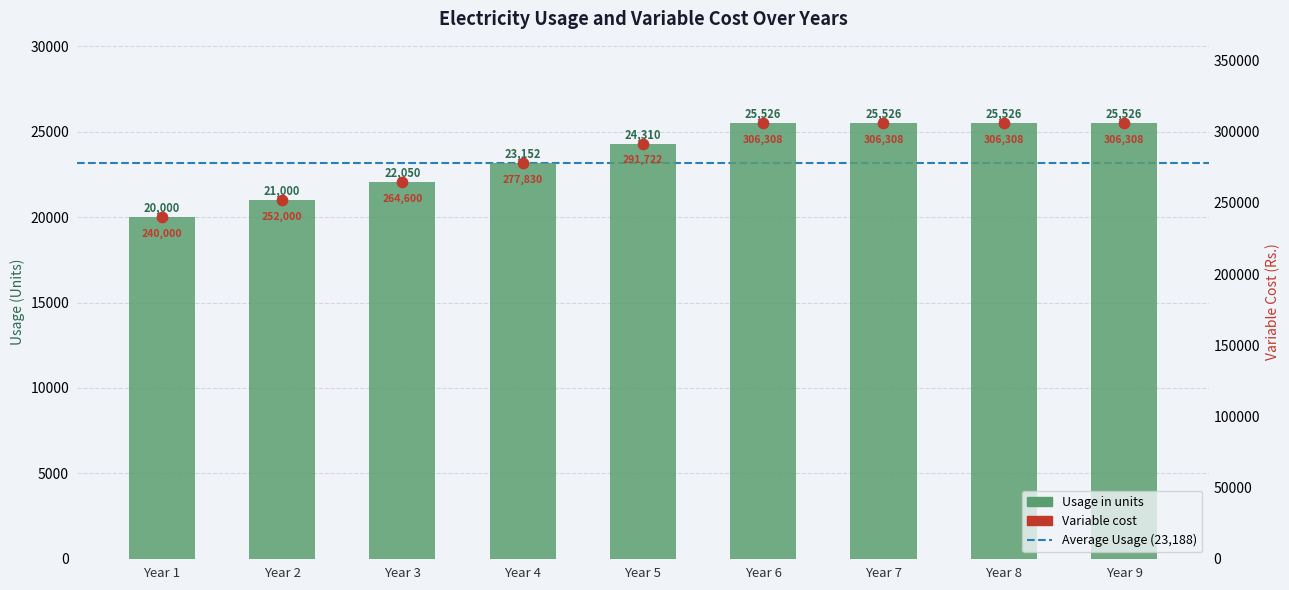

Which series has the widest spread of Y values?

Variable cost